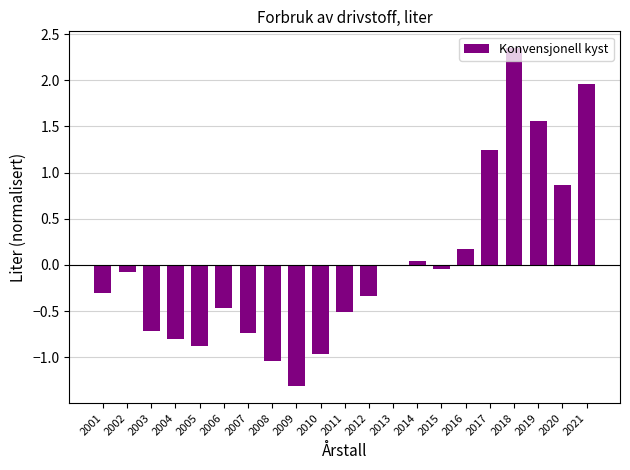

How many distinct data groups are displayed?

1